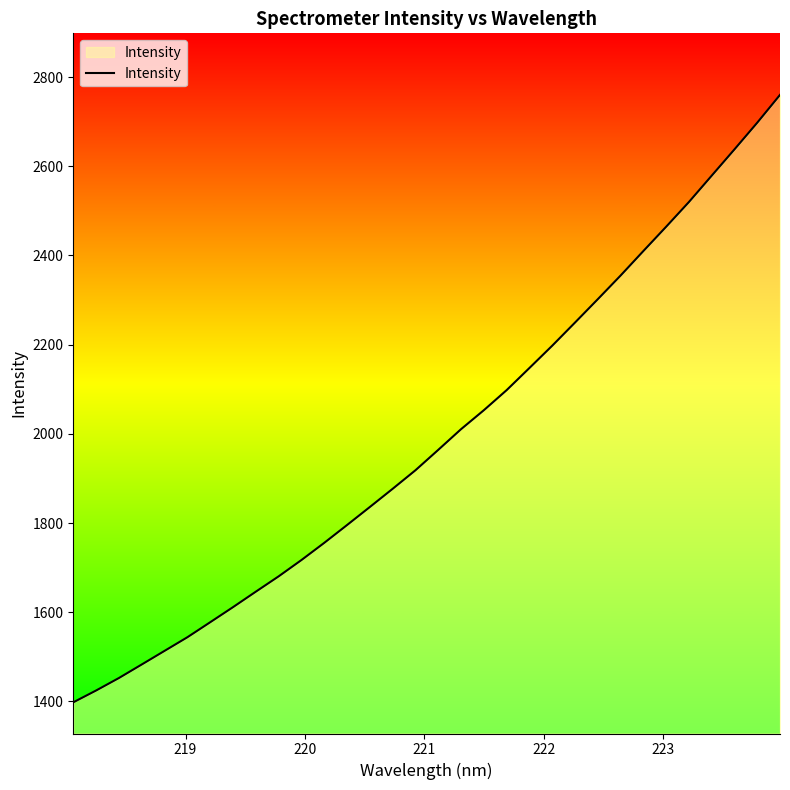

What is the difference between the maximum and minimum values?

1361.9